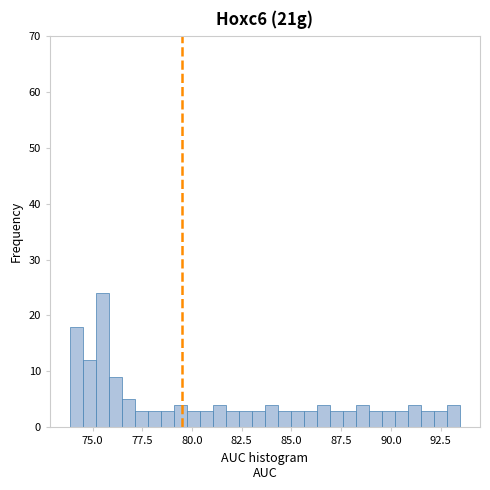

Around what value on the x-axis is the tallest bar? Give the approximate position of its centre, as read against the axis.

75.5